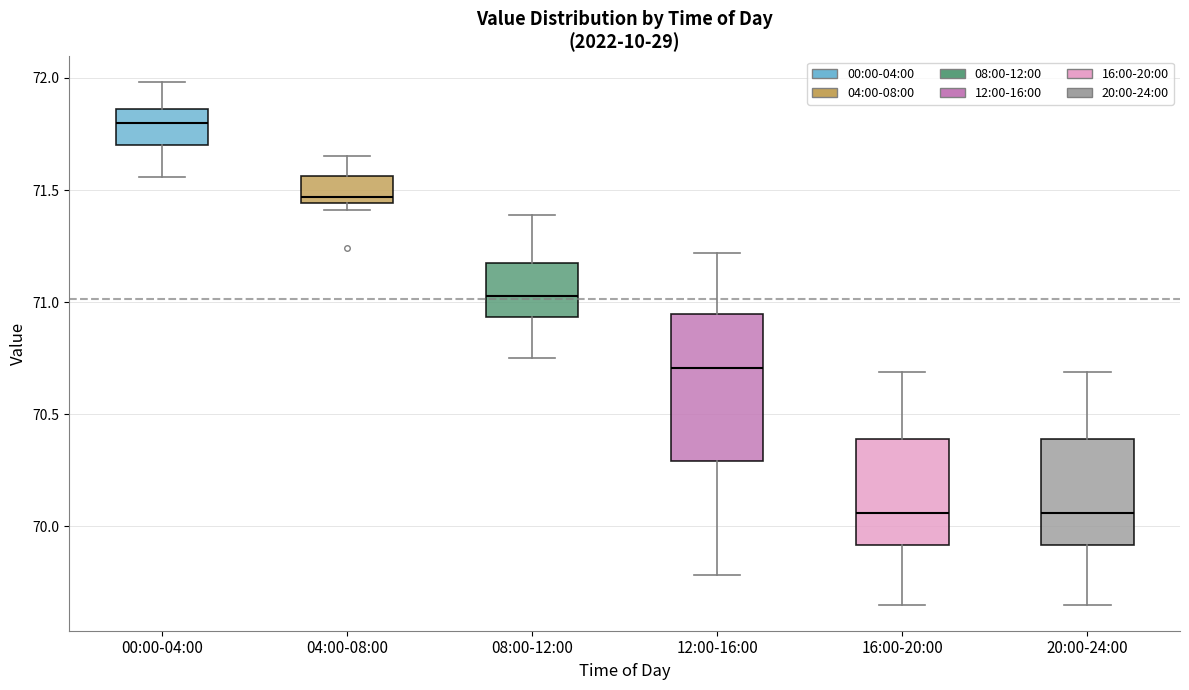

Reading left to right, read every box against the y-axis: the position of its median line, the range the box covers, and the ends of its whiskers. The values are not printed on the chart, so give them approximately, as read against the axis.

00:00-04:00: median 71.80, box 71.70 to 71.85, whiskers 71.55 to 72.00
04:00-08:00: median 71.45 (just above the box's lower edge), box 71.45 to 71.55, whiskers 71.40 to 71.65
08:00-12:00: median 71.05, box 70.95 to 71.20, whiskers 70.75 to 71.40
12:00-16:00: median 70.70, box 70.30 to 70.95, whiskers 69.80 to 71.20
16:00-20:00: median 70.05, box 69.90 to 70.40, whiskers 69.65 to 70.70
20:00-24:00: median 70.05, box 69.90 to 70.40, whiskers 69.65 to 70.70